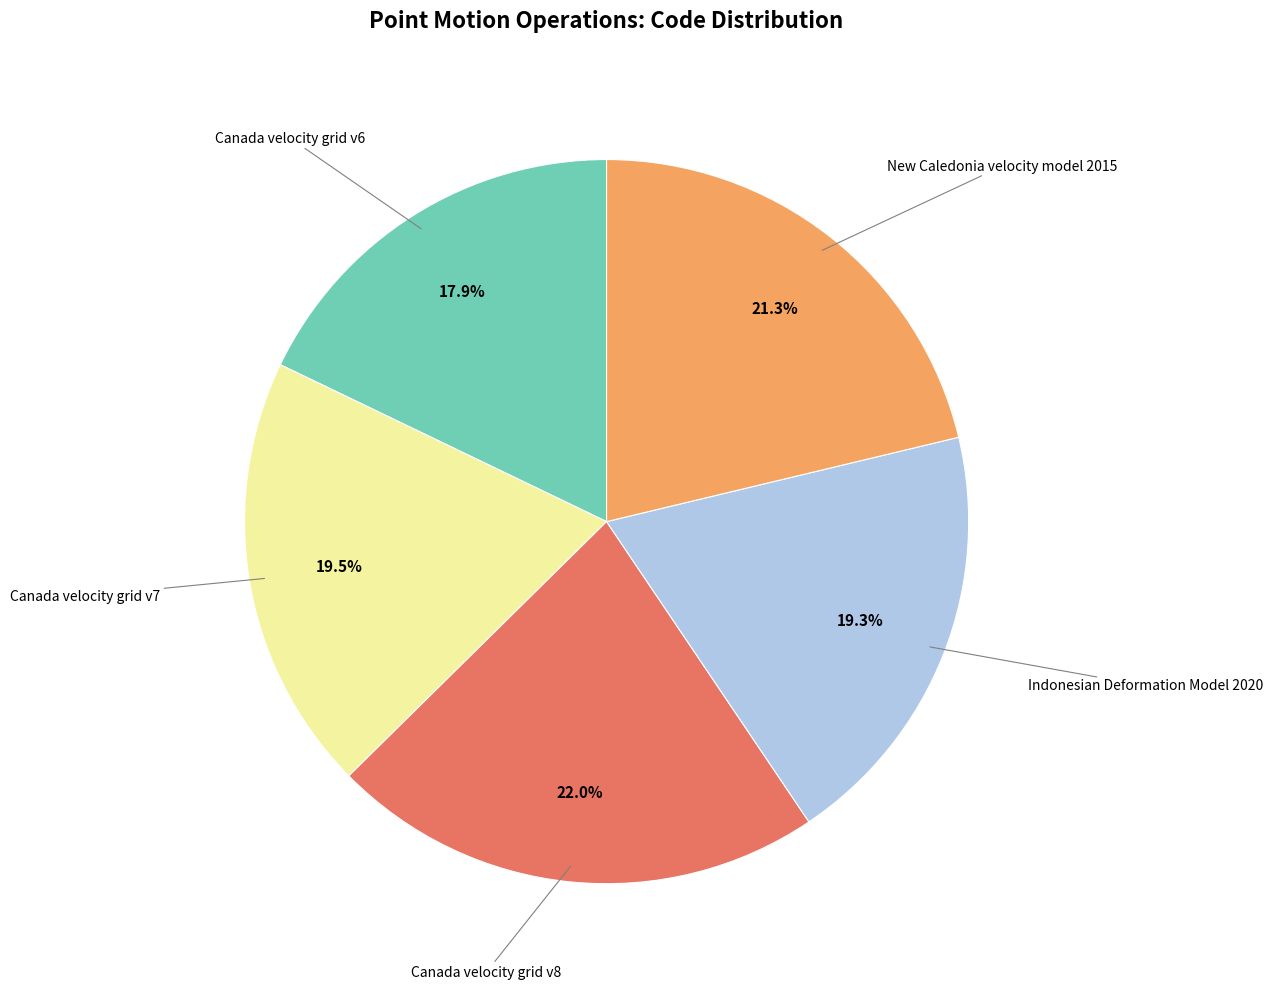

Is there a majority slice in this chart?

No